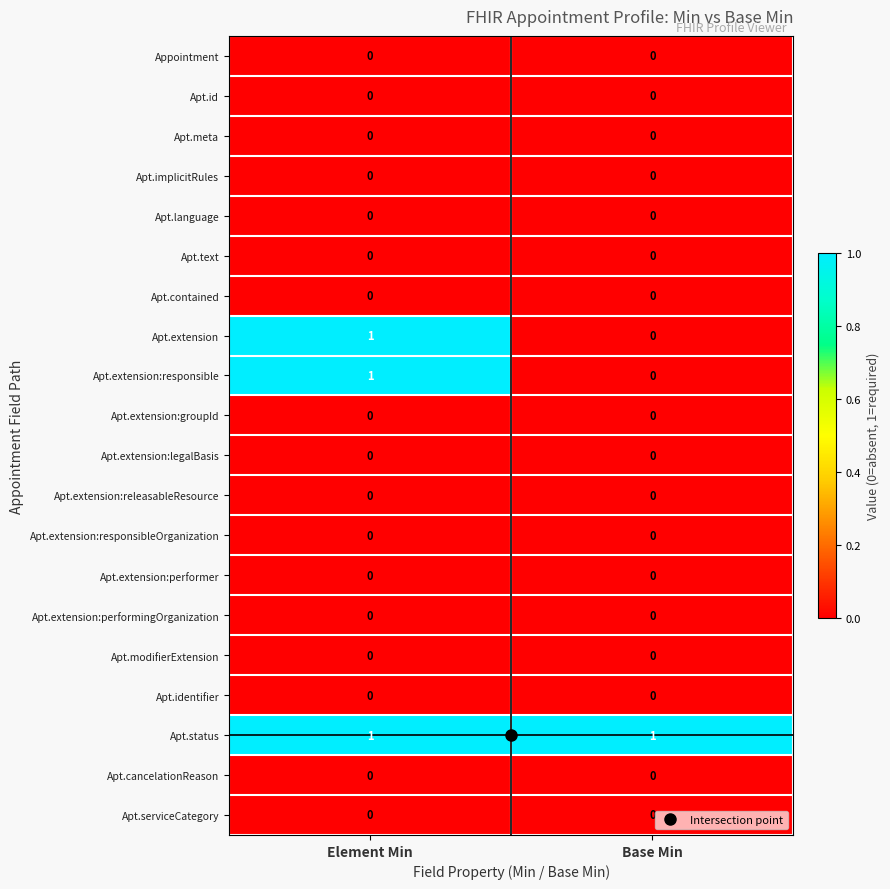

At which category is the sum across all series the highest?

Element Min